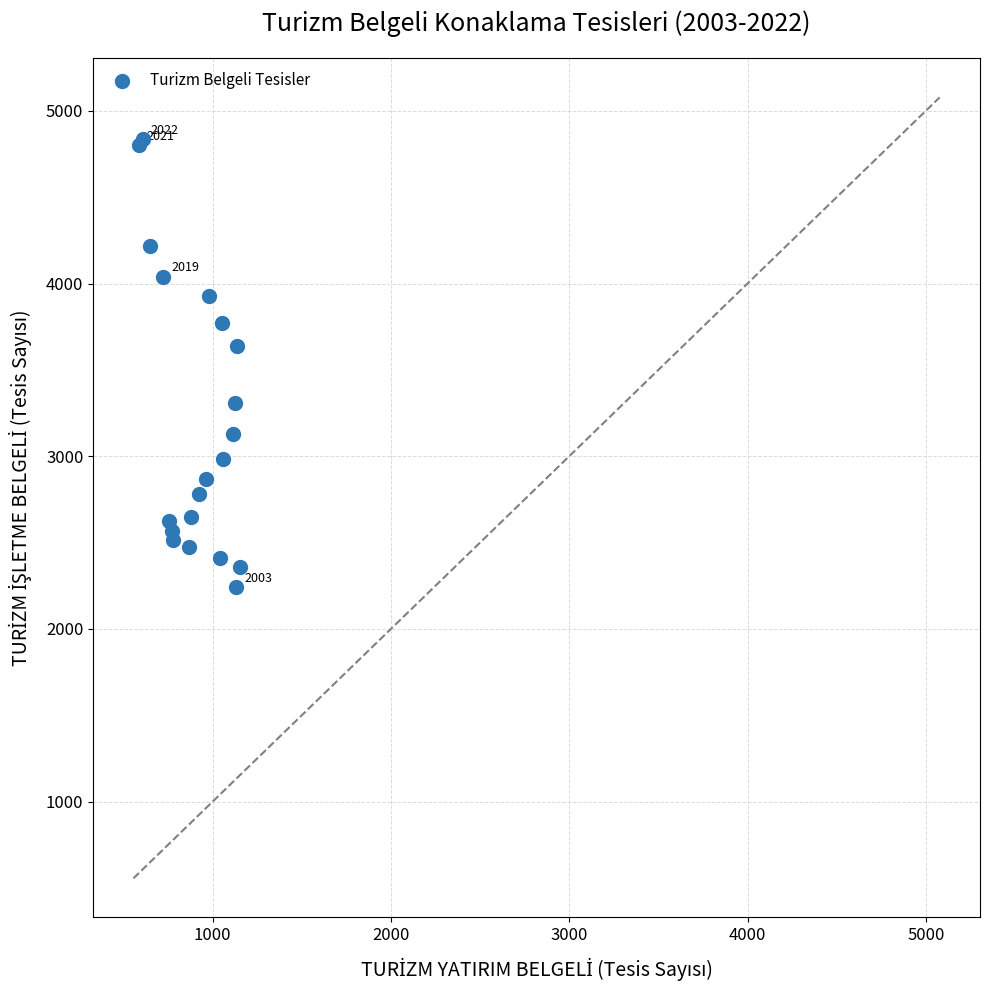

What Y value in the scatter plot is closest to 3538?

3641